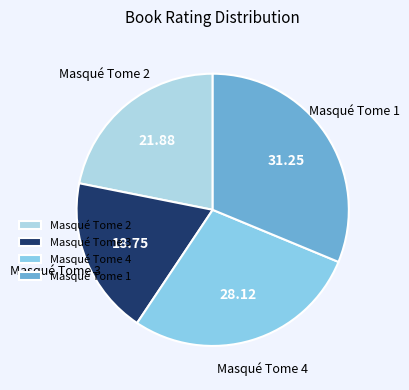

Rank the categories by value from lowest to highest.

Masqué Tome 3, Masqué Tome 2, Masqué Tome 4, Masqué Tome 1